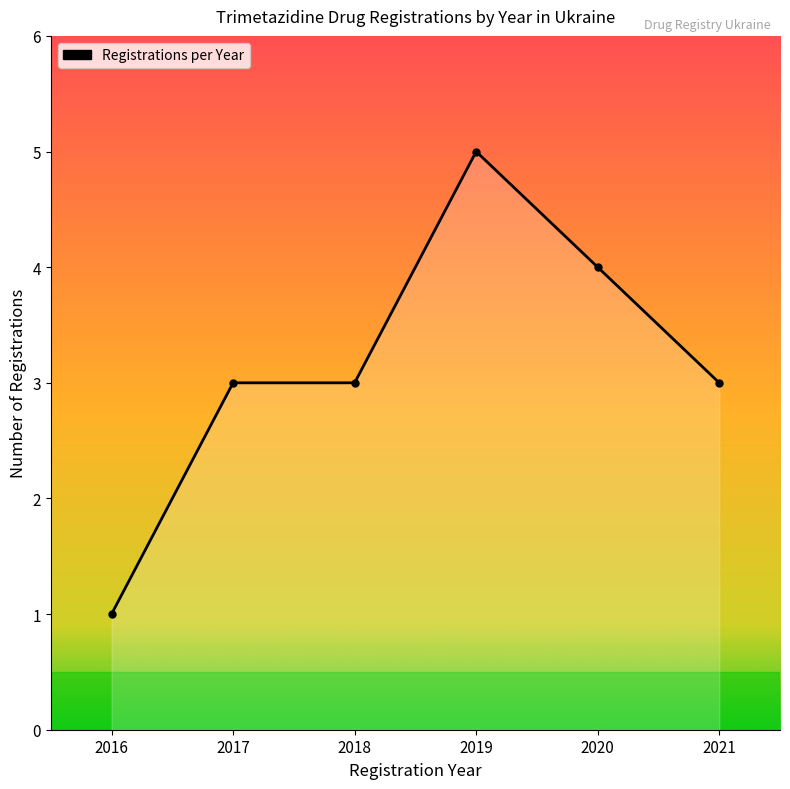

Count the number of categories in the chart.

6